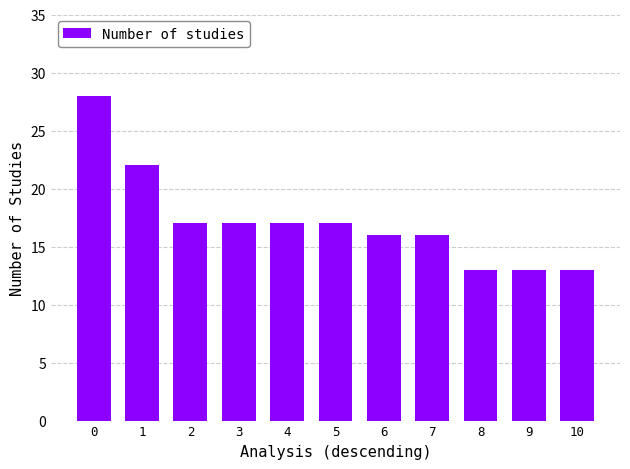

Are the bars grouped side by side (vs. stacked)?

No